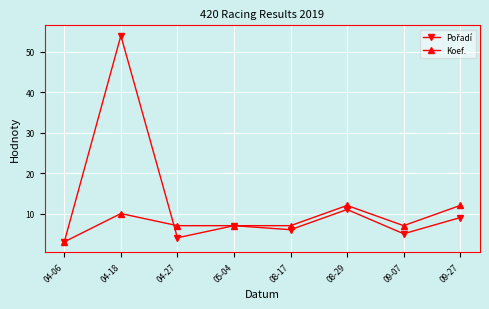

What position from the left is 05-04?

4